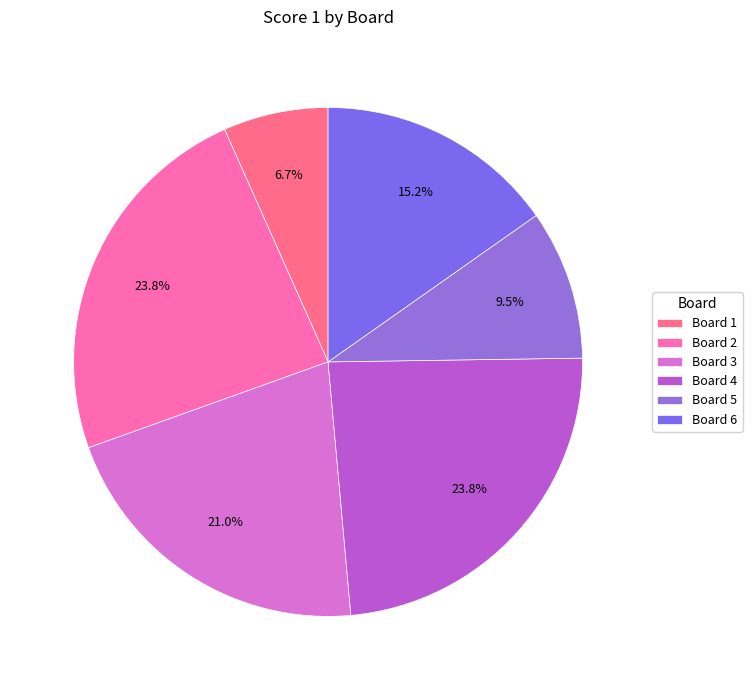

How many segments does this pie chart have?

6